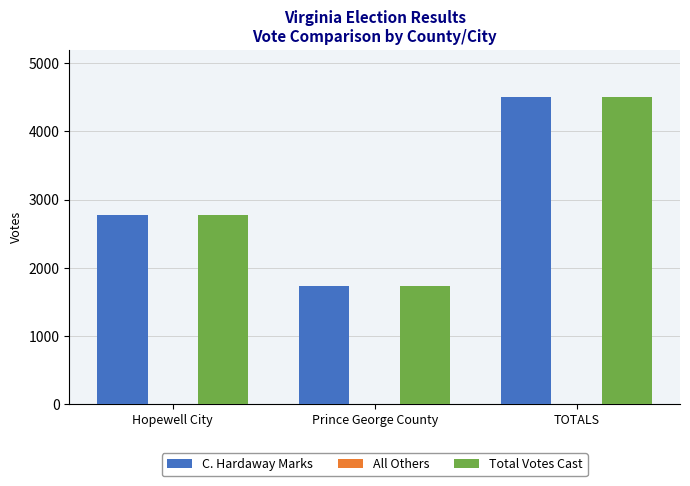

At which category does the chart reach its peak across all series?

TOTALS